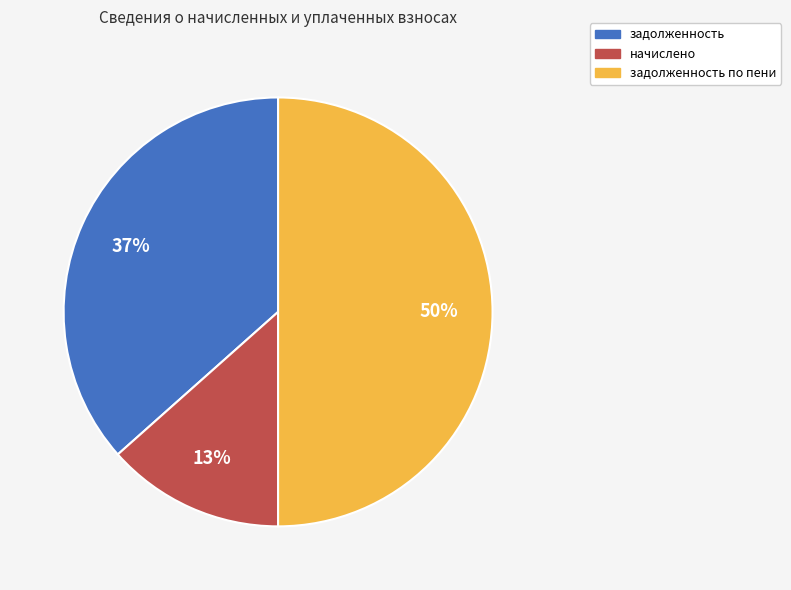

To the nearest percent, what is the average slice percentage?

33%